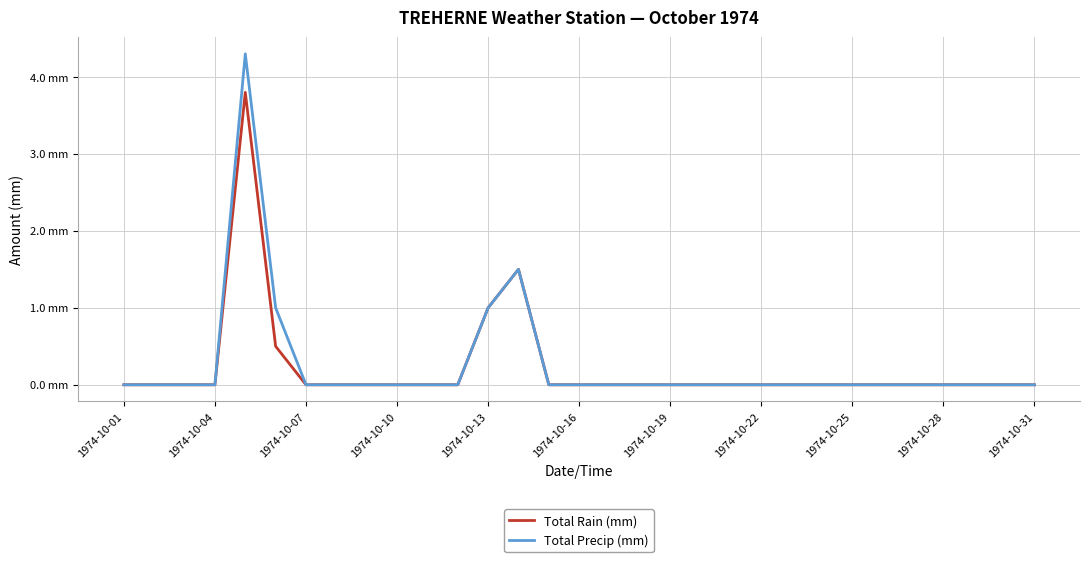

True or false: Total Precip (mm) and Total Rain (mm) cross at least once.

False